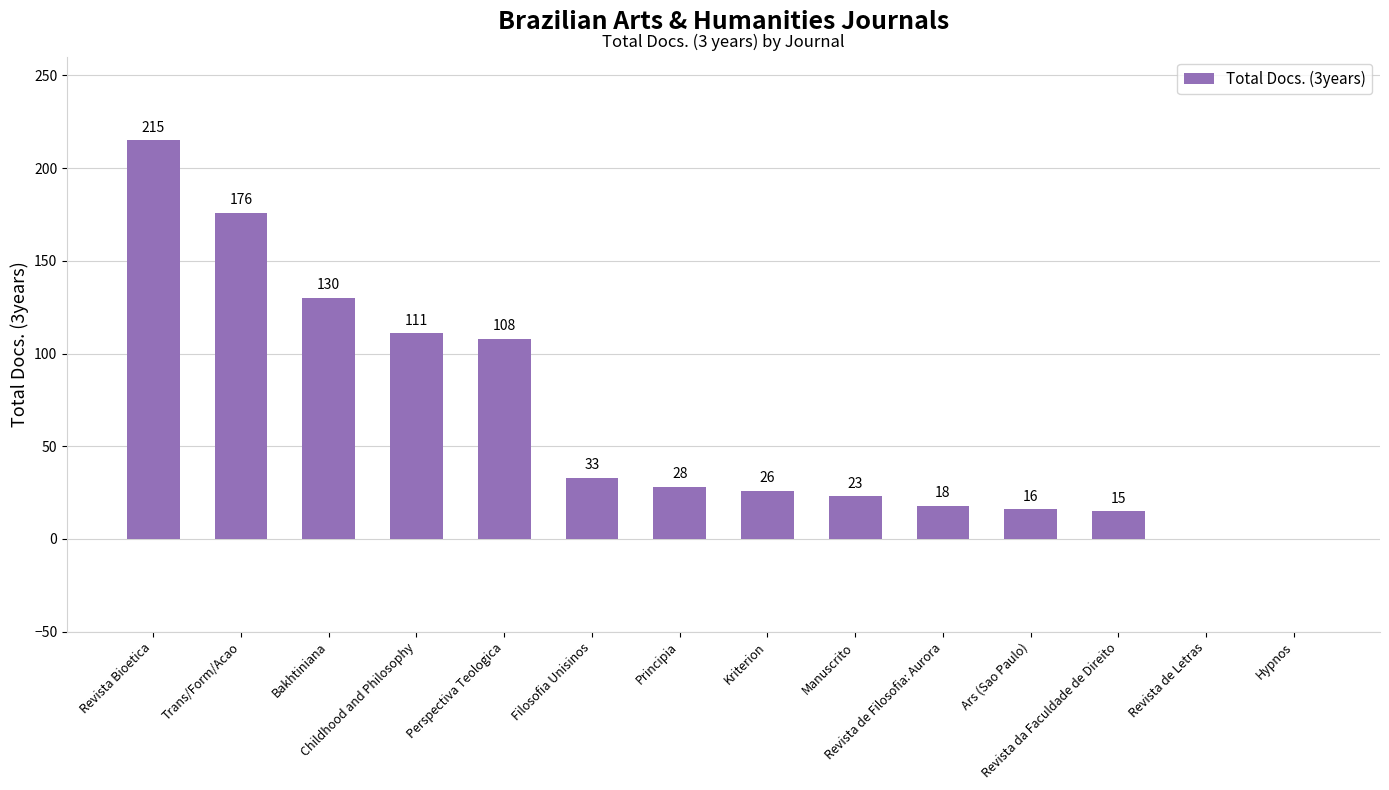

What is the sum of all values?

899